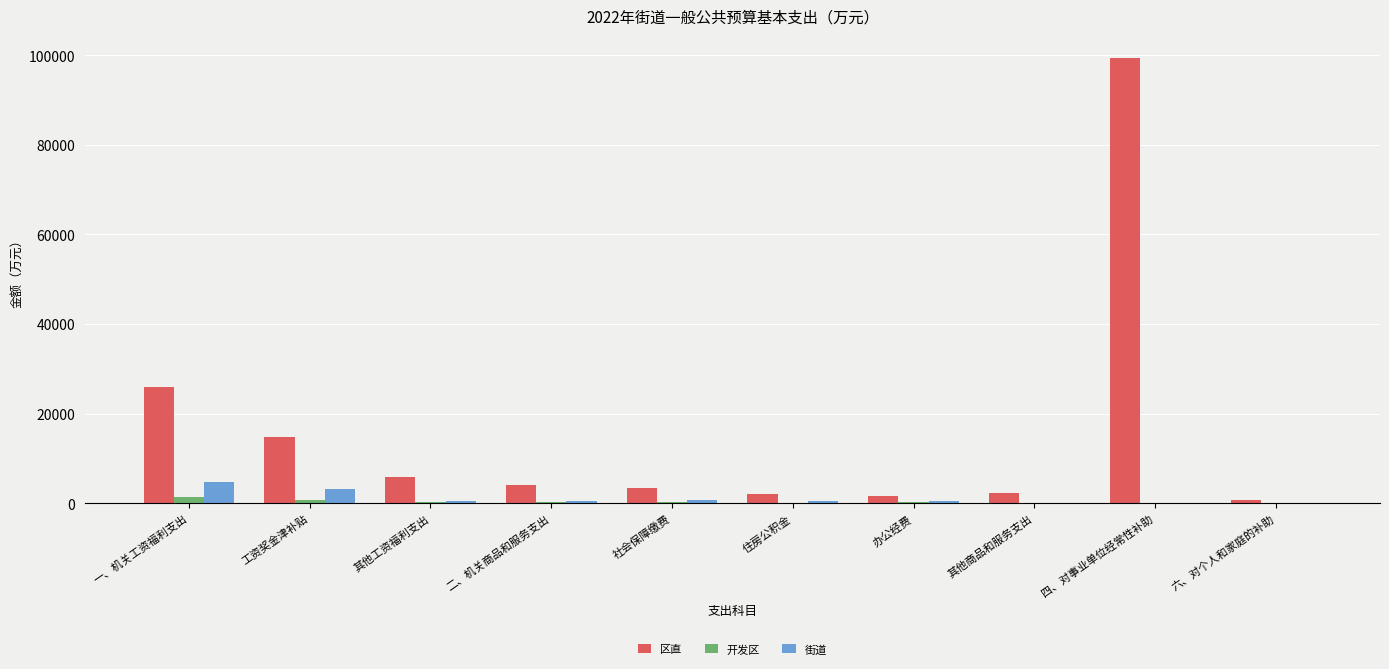

How many groups of bars are there?

10